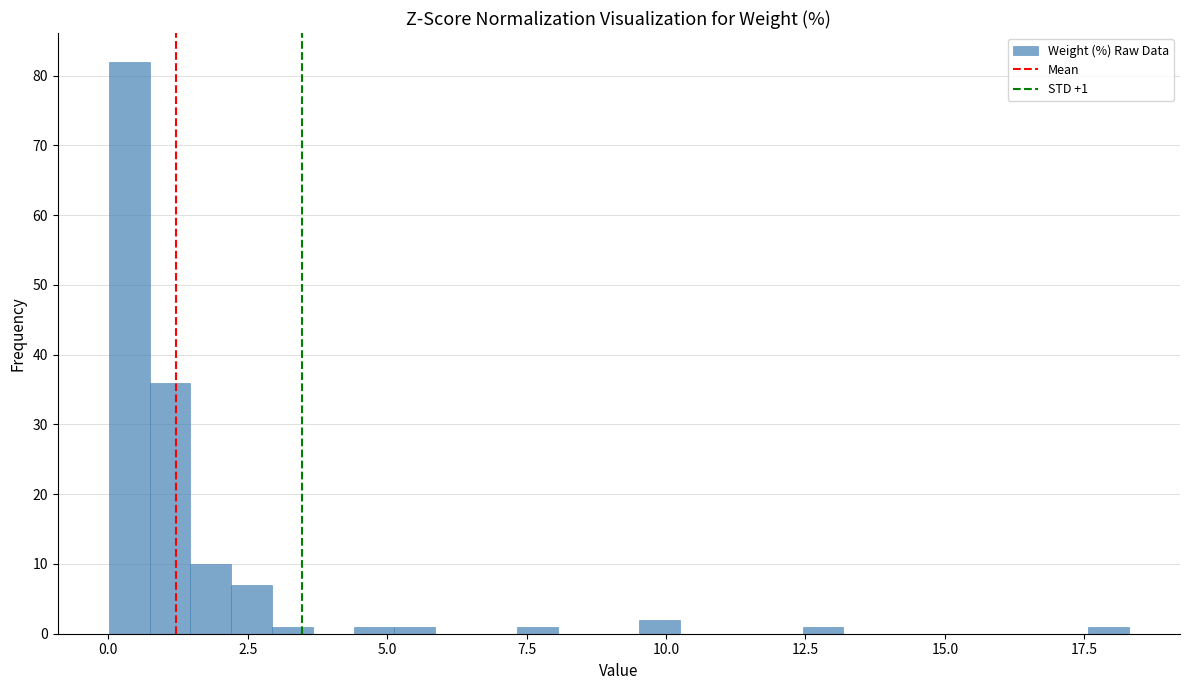

Around what value on the x-axis is the tallest bar? Give the approximate position of its centre, as read against the axis.

0.5